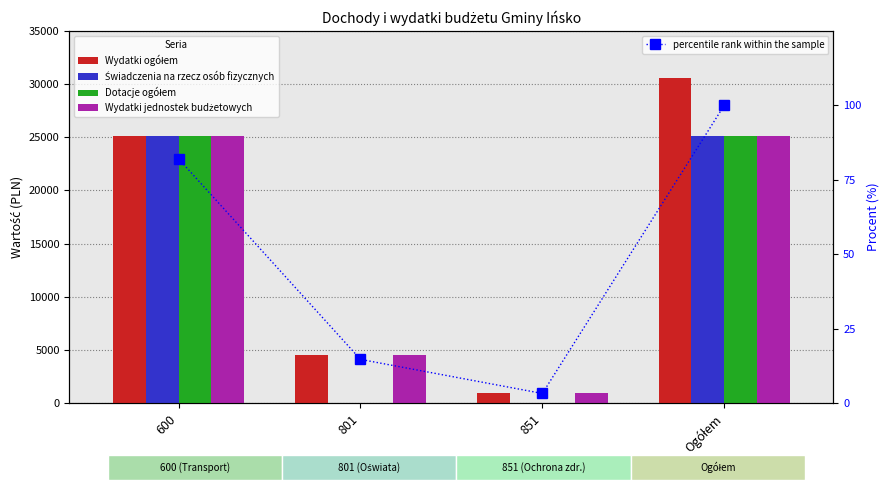

How many values in the Wydatki jednostek budżetowych series are below 25100?

2